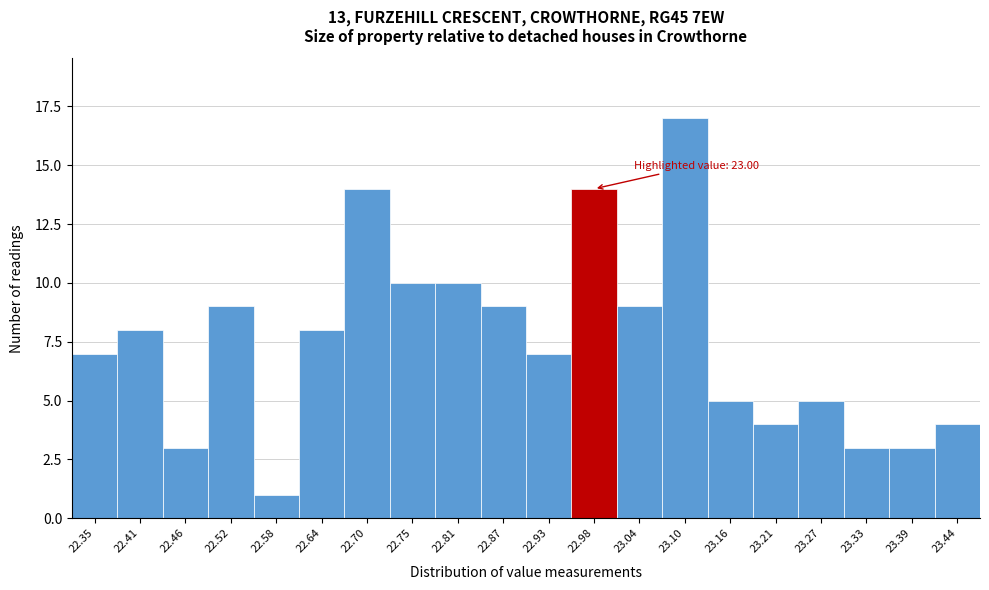

Reading left to right, what are all the values shown in this chart?

22.35=7	22.41=8	22.46=3	22.52=9	22.58=1	22.64=8	22.70=14	22.75=10	22.81=10	22.87=9	22.93=7	22.98=14	23.04=9	23.10=17	23.16=5	23.21=4	23.27=5	23.33=3	23.39=3	23.44=4